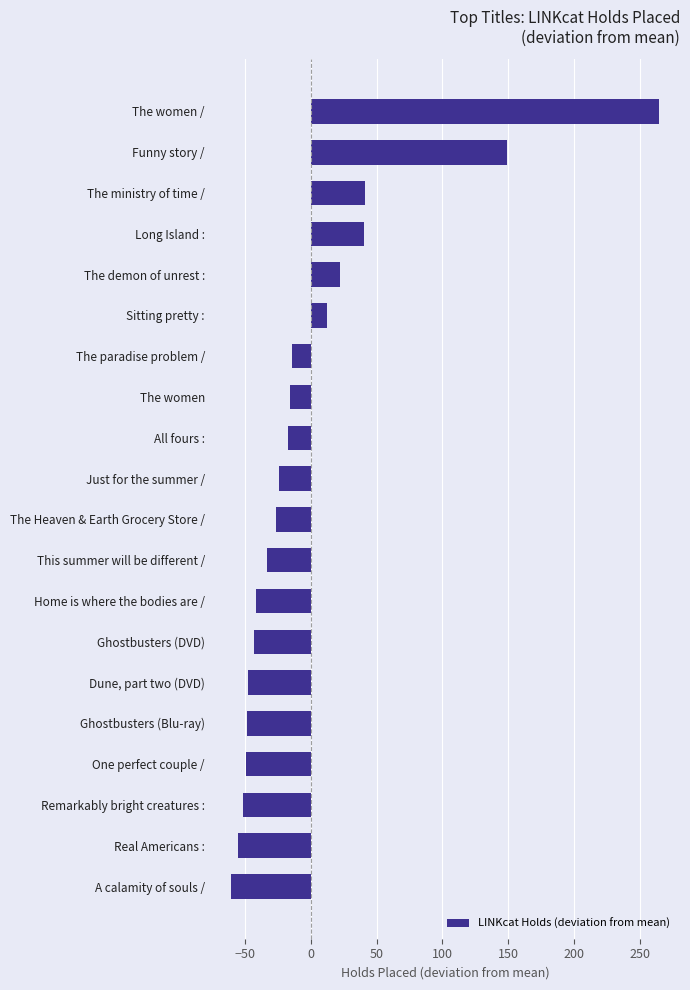

At which label is the value closest to 101?

Funny story /